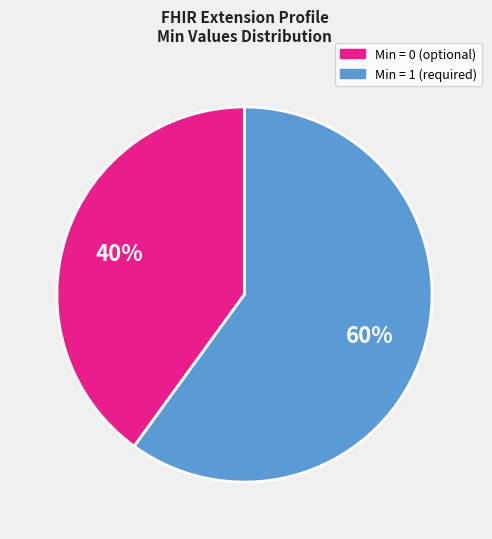

To the nearest percent, what is the difference between the largest and smallest slice percentages?

20%